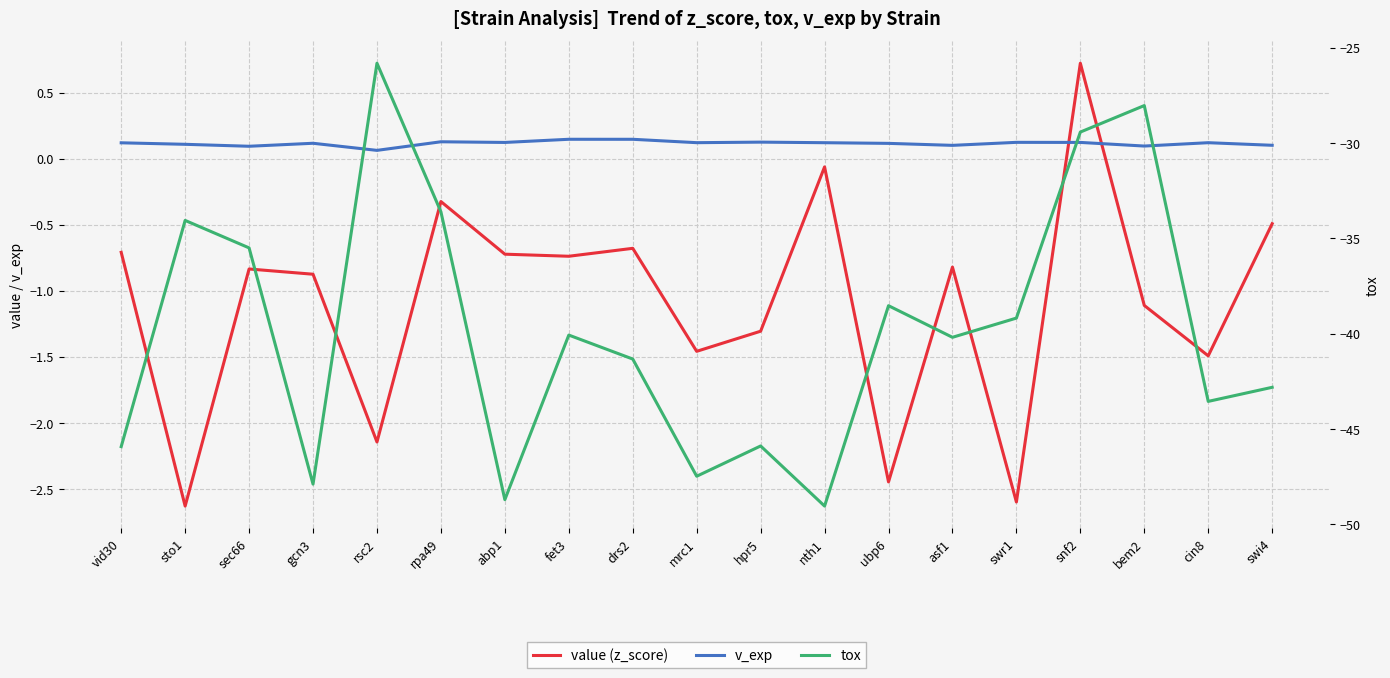

At how many categories does at least one series exceed -5?

19